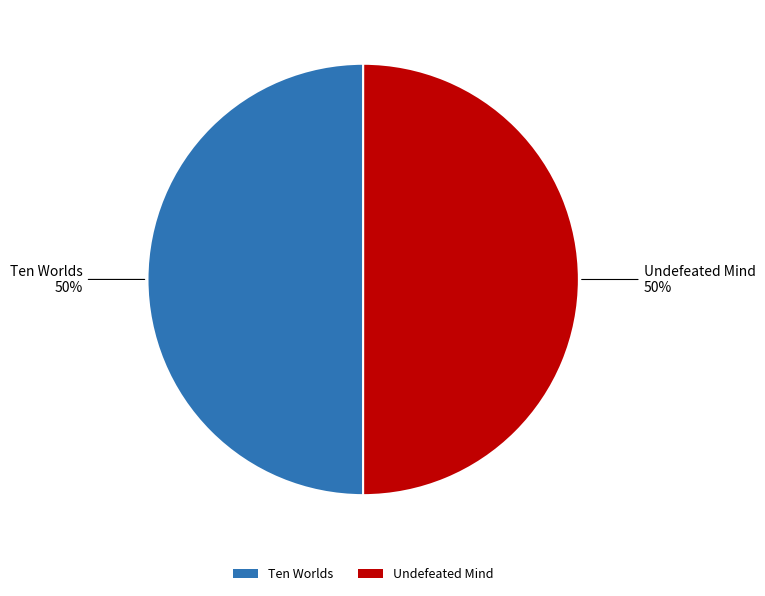

Approximately how many times larger is the value at Ten Worlds compared to Undefeated Mind?

1.0